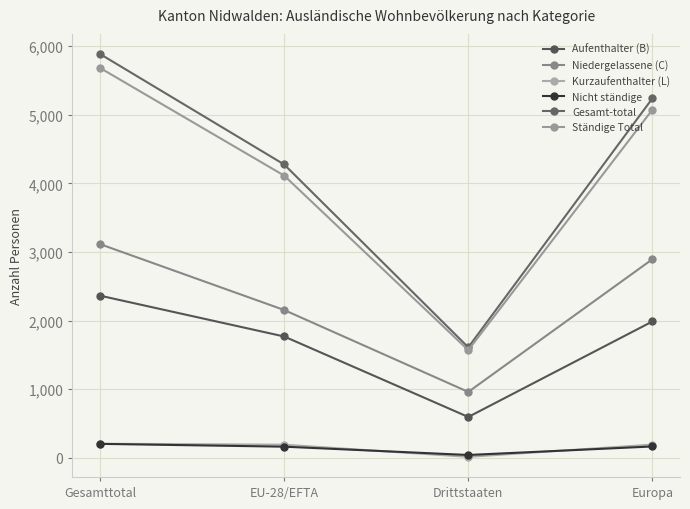

What is the total value across all series at Gesamttotal?

17452